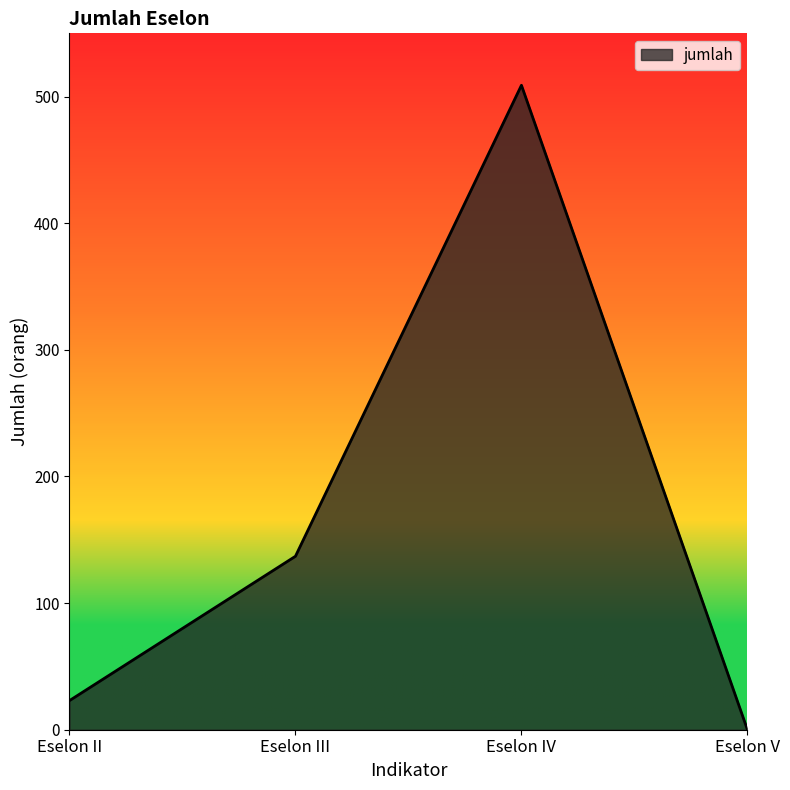

How many series are shown in this chart?

1